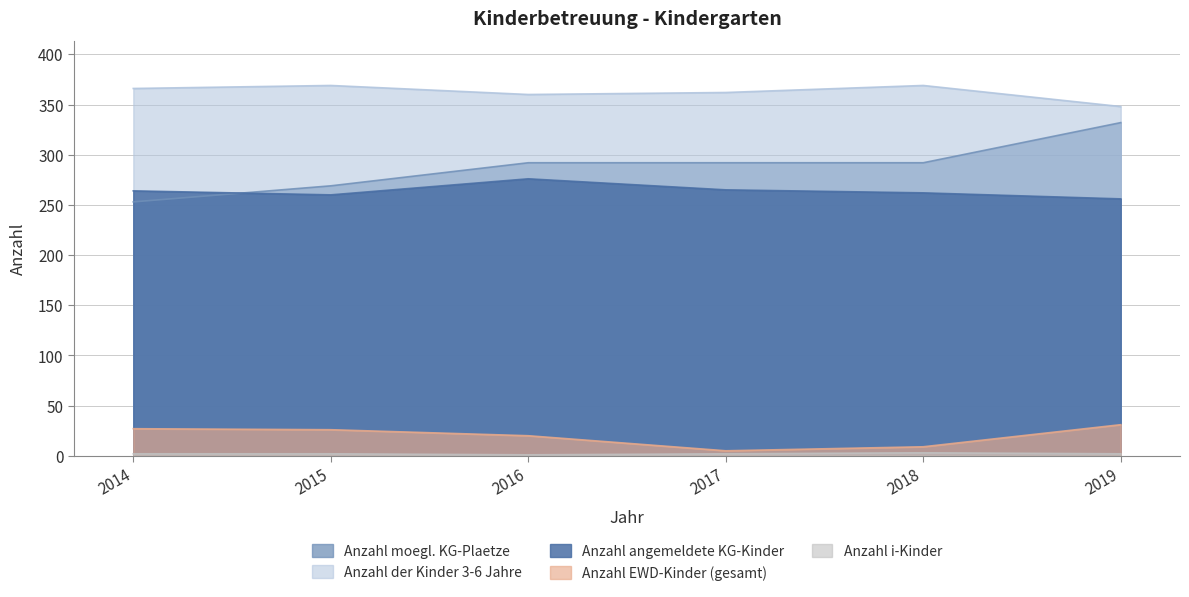

Reading left to right, what are all the values shown in this chart?

Anzahl moegl. KG-Plaetze: 253	269	292	292	292	332
Anzahl der Kinder 3-6 Jahre: 366	369	360	362	369	348
Anzahl angemeldete KG-Kinder: 264	260	276	265	262	256
Anzahl EWD-Kinder (gesamt): 27	26	20	5	9	31
Anzahl i-Kinder: 2	2	1	2	3	2